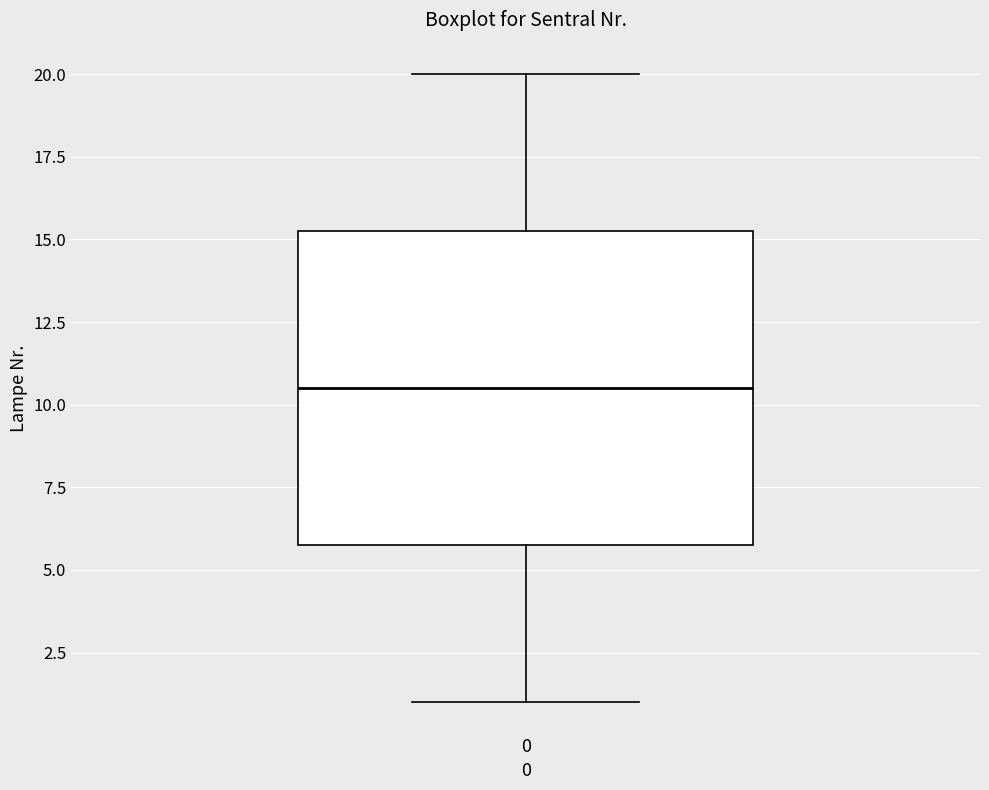

Transcribe this box plot: give where the median line is, the range the box spans, and where the two whiskers end, as read against the y-axis. The values are not printed on the chart, so give them approximately, as read against the axis.

median 10.5, box 6.0 to 15.5, whiskers 1.0 to 20.0